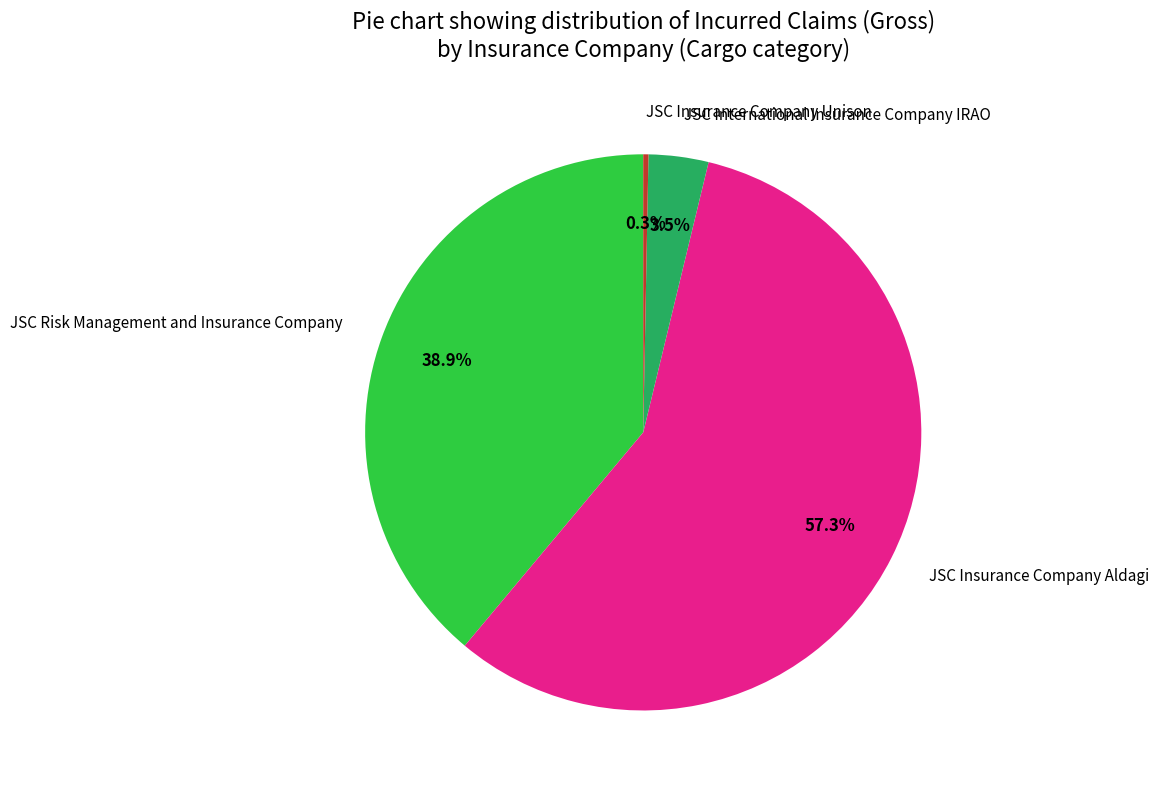

Does any single category account for the majority?

Yes